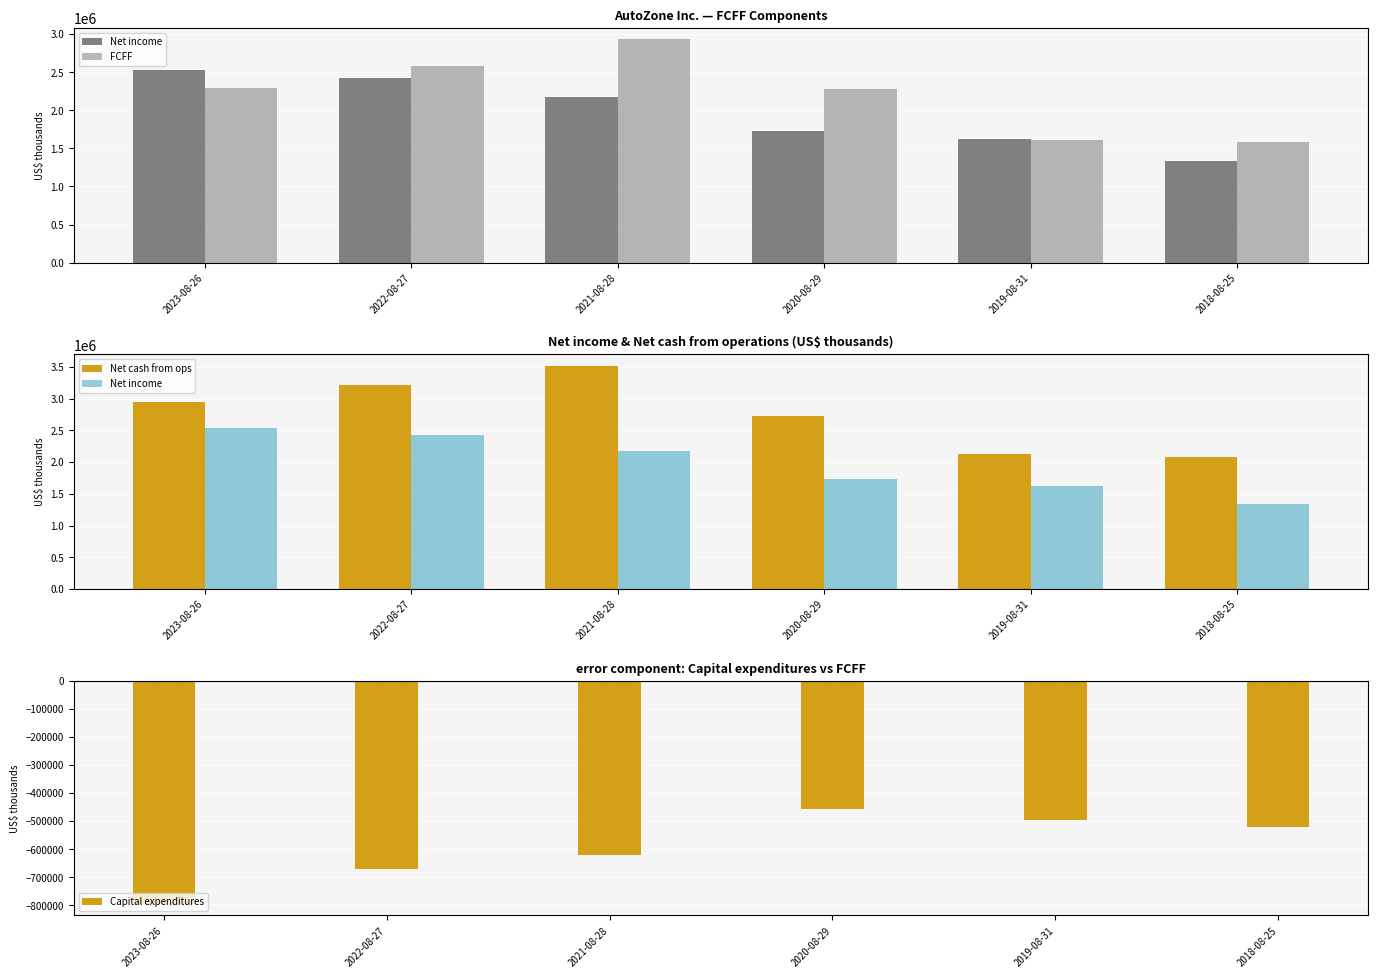

List the series in order of their peak value, lowest first.

Capital expenditures, Net income, FCFF, Net cash from ops